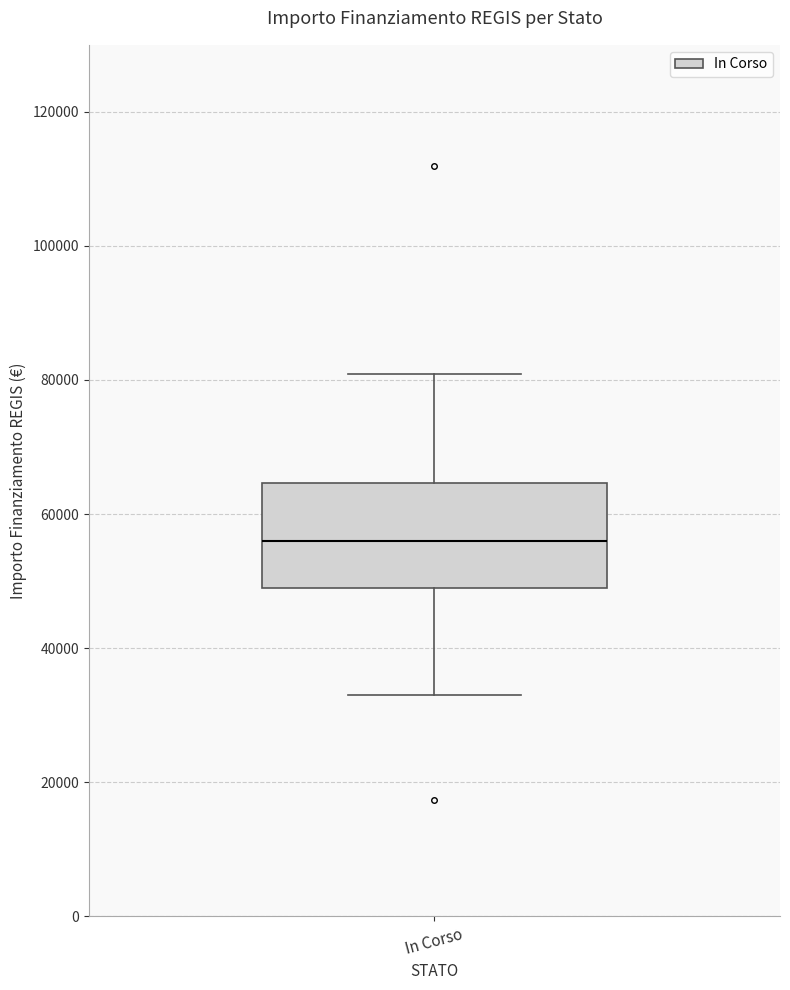

Transcribe this box plot: give where the median line is, the range the box spans, and where the two whiskers end, as read against the y-axis. The values are not printed on the chart, so give them approximately, as read against the axis.

median 56000, box 50000 to 64000, whiskers 32000 to 80000